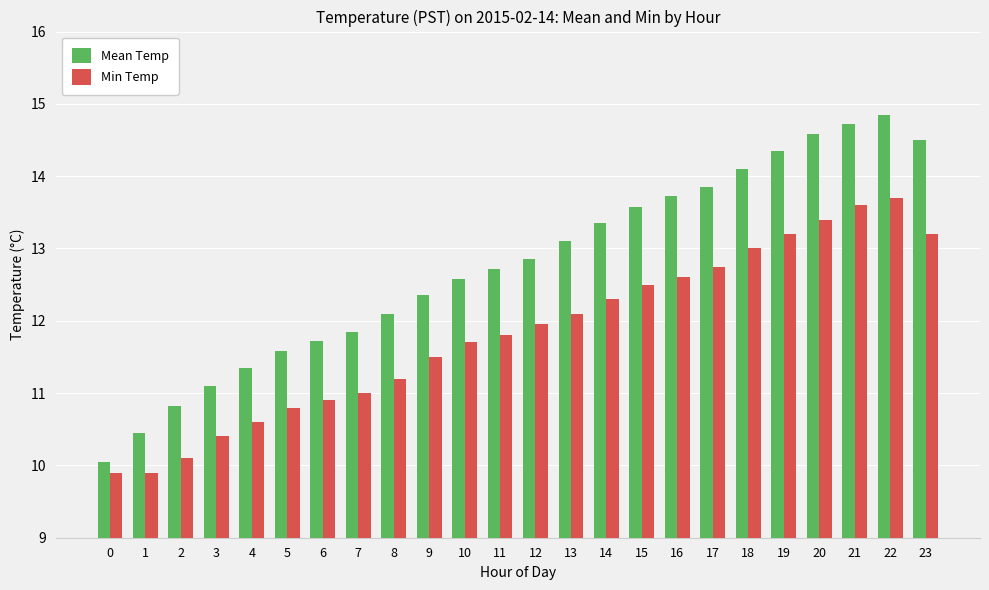

What is the difference between the Min Temp values at 2 and 9?

1.4